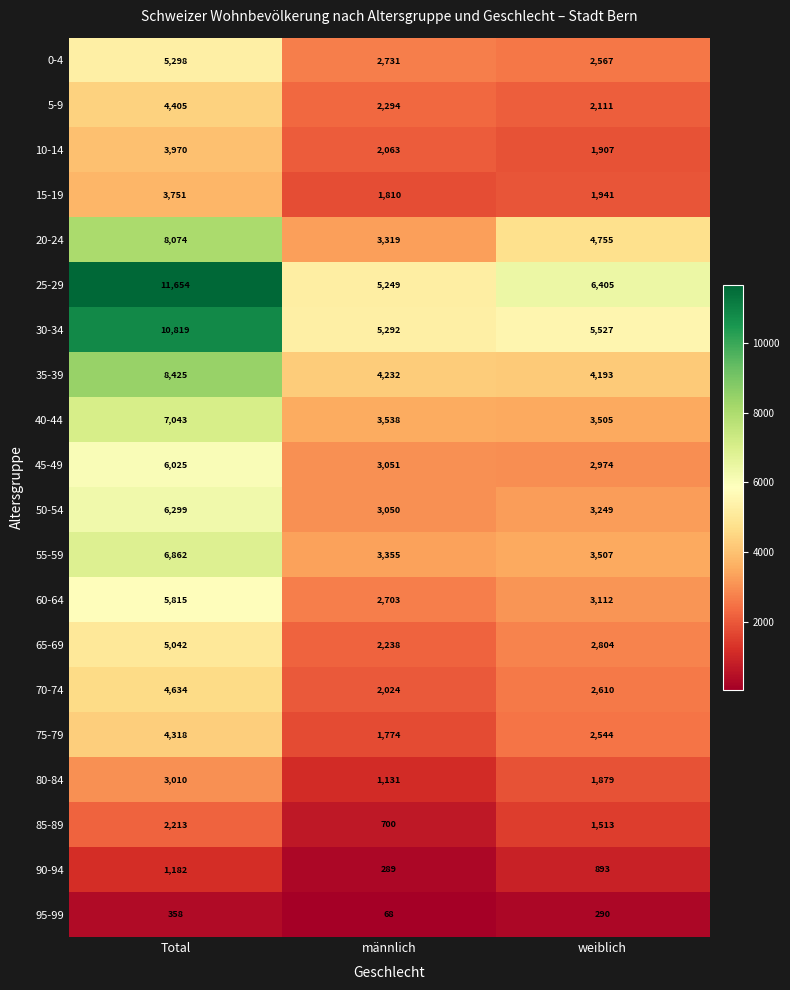

Which series has the widest spread of values?

25-29